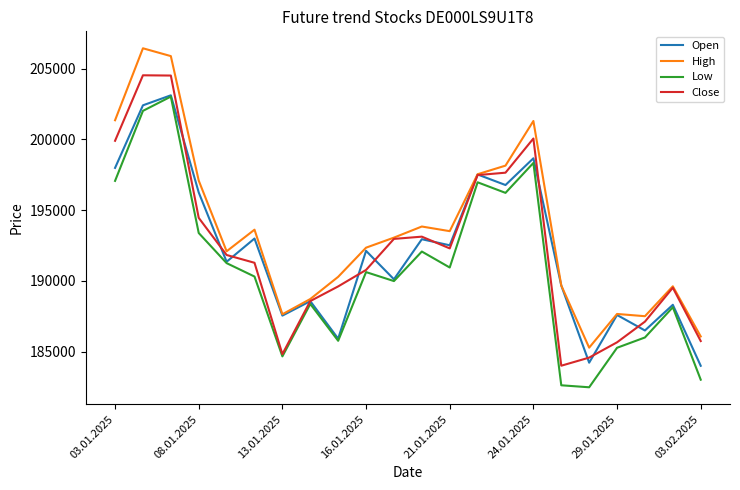

What is the smallest value displayed?

182474